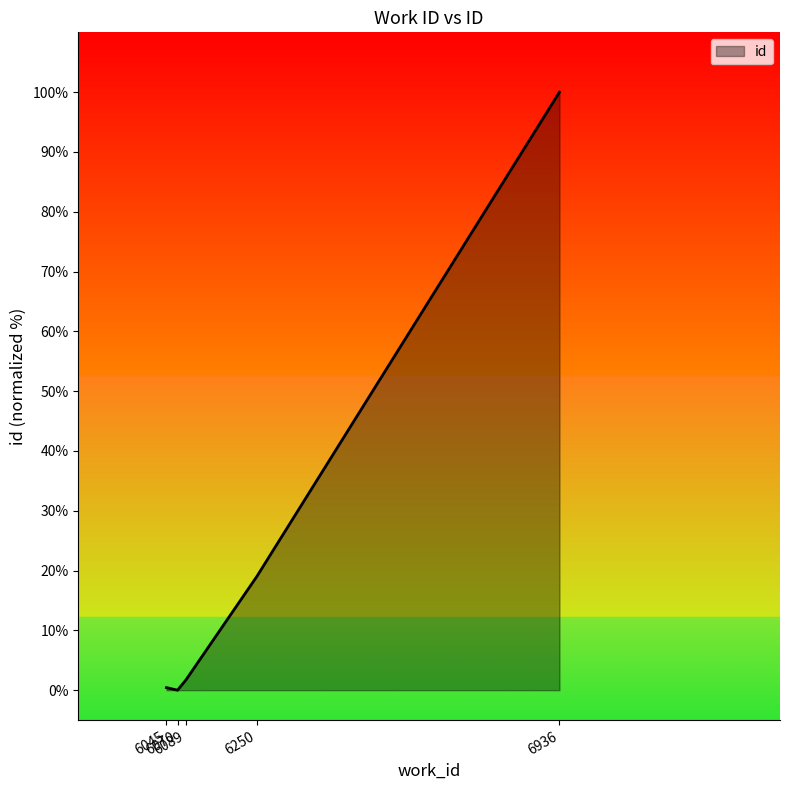

Is it true that the value at 6089 is 1.7?

True